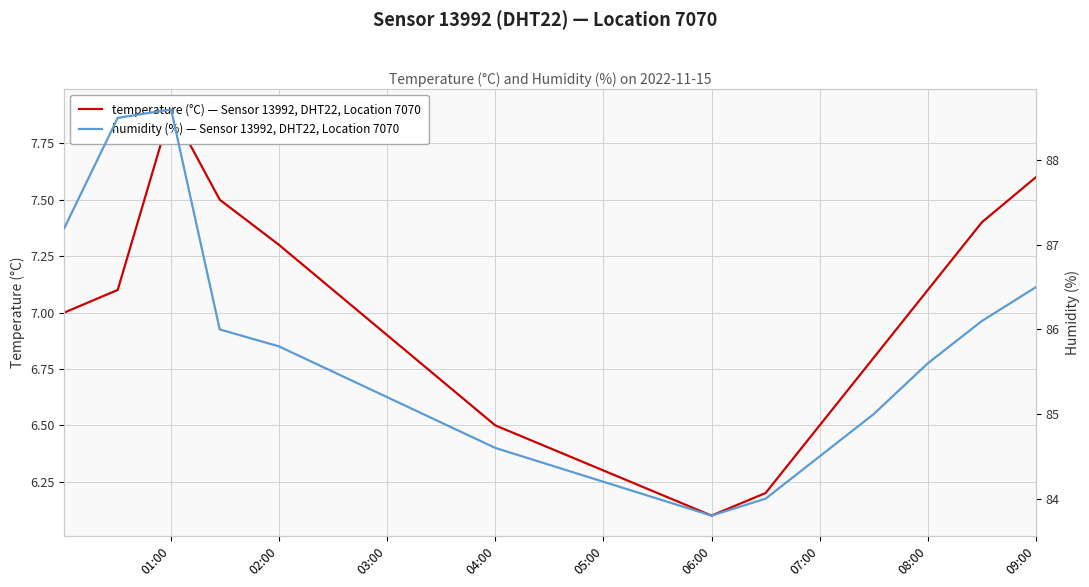

The temperature (°C) series shows 5.1 at 03:00. True or false?

False